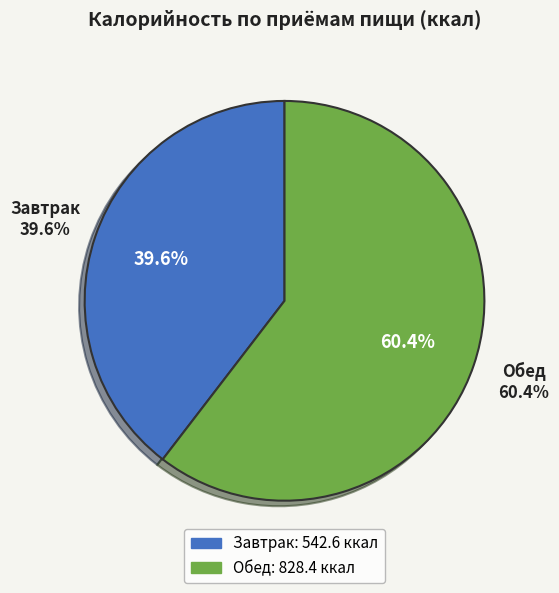

To the nearest percent, what is the average slice percentage?

50%